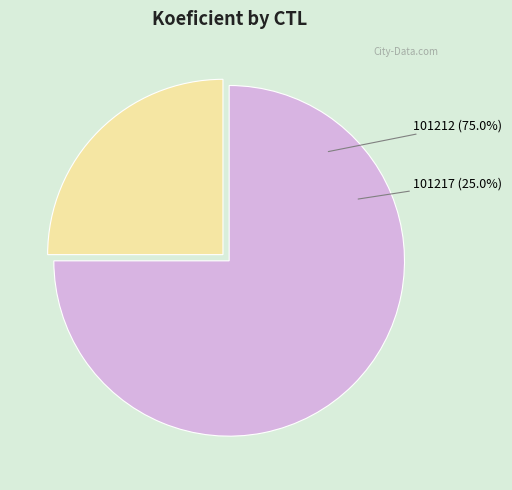

To the nearest percent, what is the average slice percentage?

50%